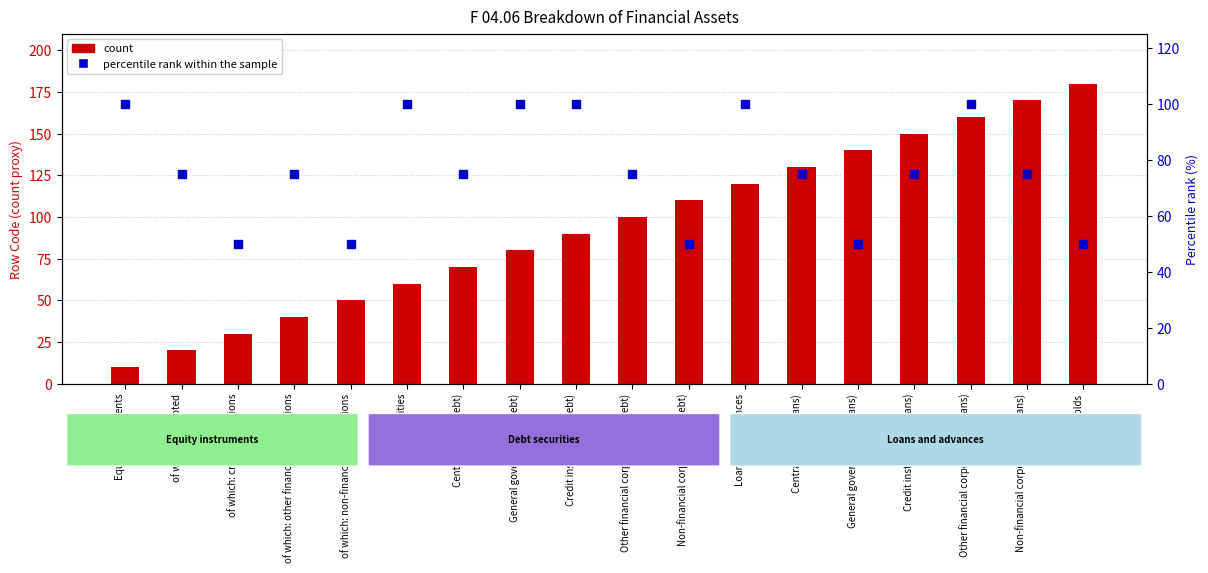

Is the value of count at of which: other financial corporations greater than the value of percentile rank within the sample at Loans and advances?

No